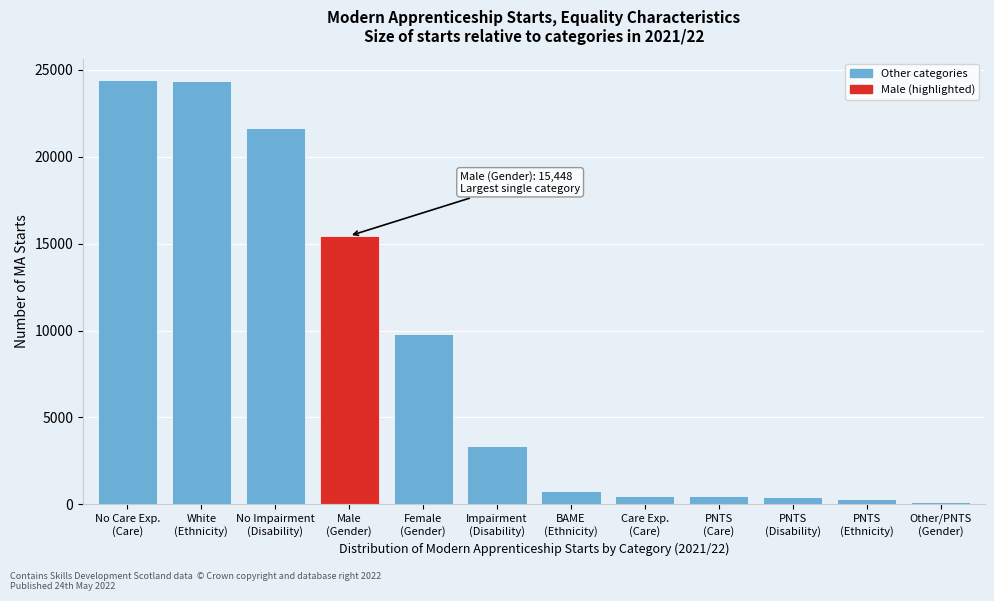

What is the maximum value shown in the chart?

24429